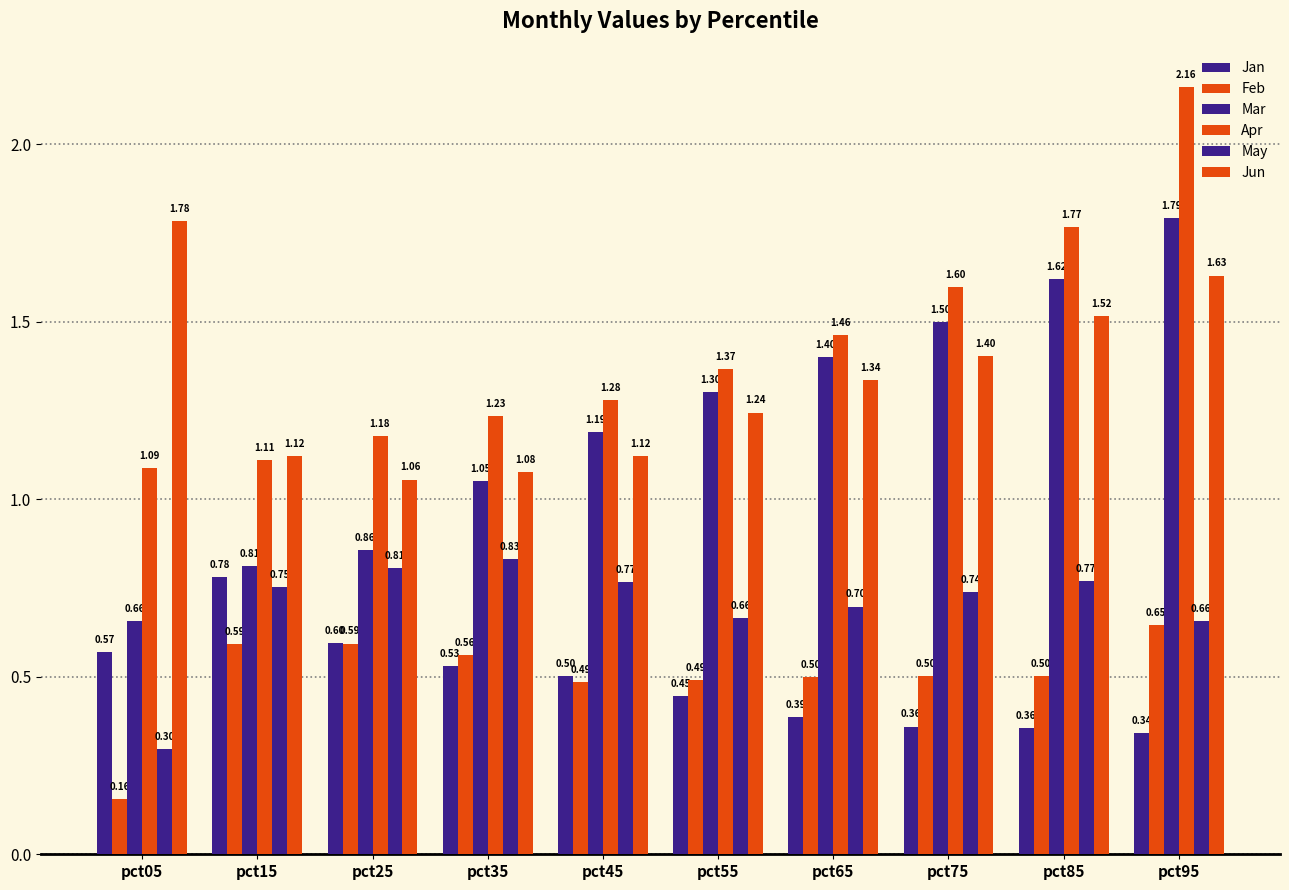

At which category is the sum across all series the highest?

pct95